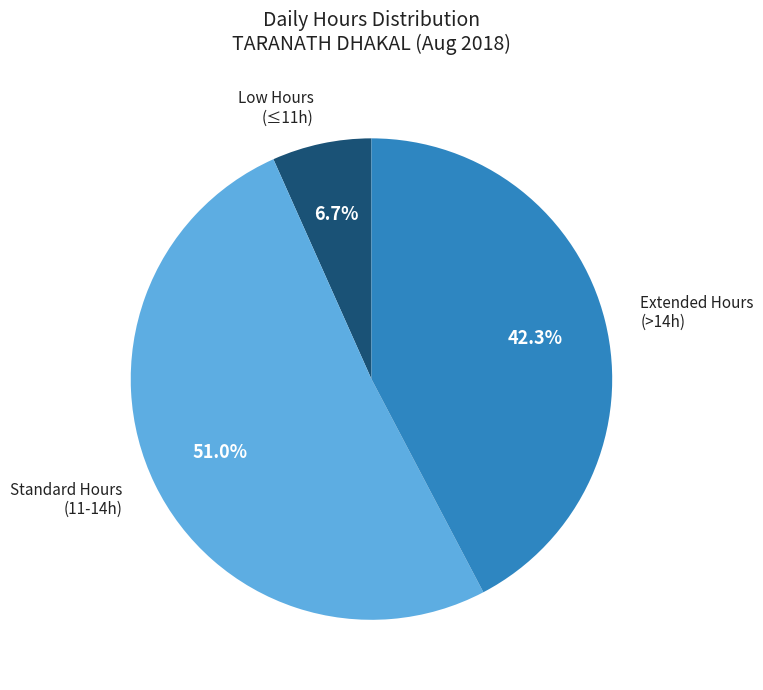

How many segments does this pie chart have?

3